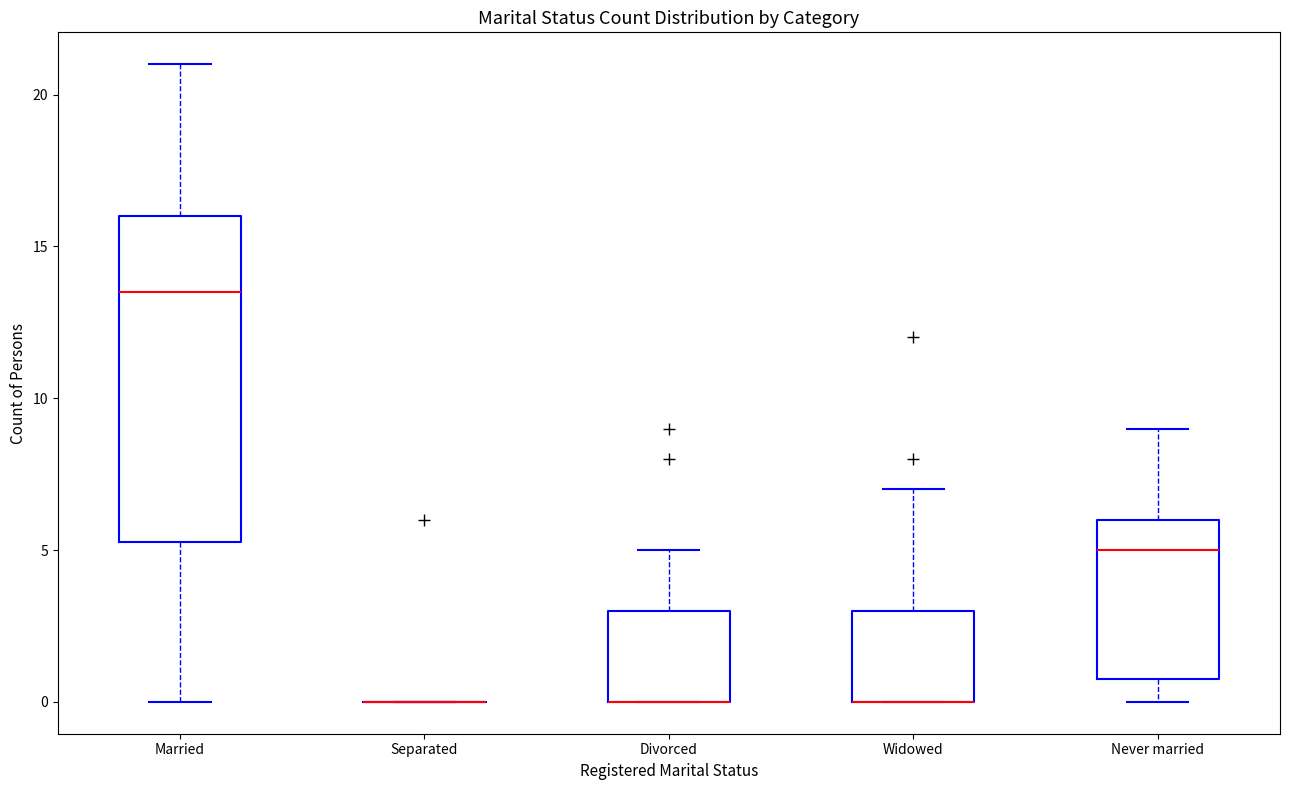

Which box is the tallest, from its lower edge to its upper edge?

Married